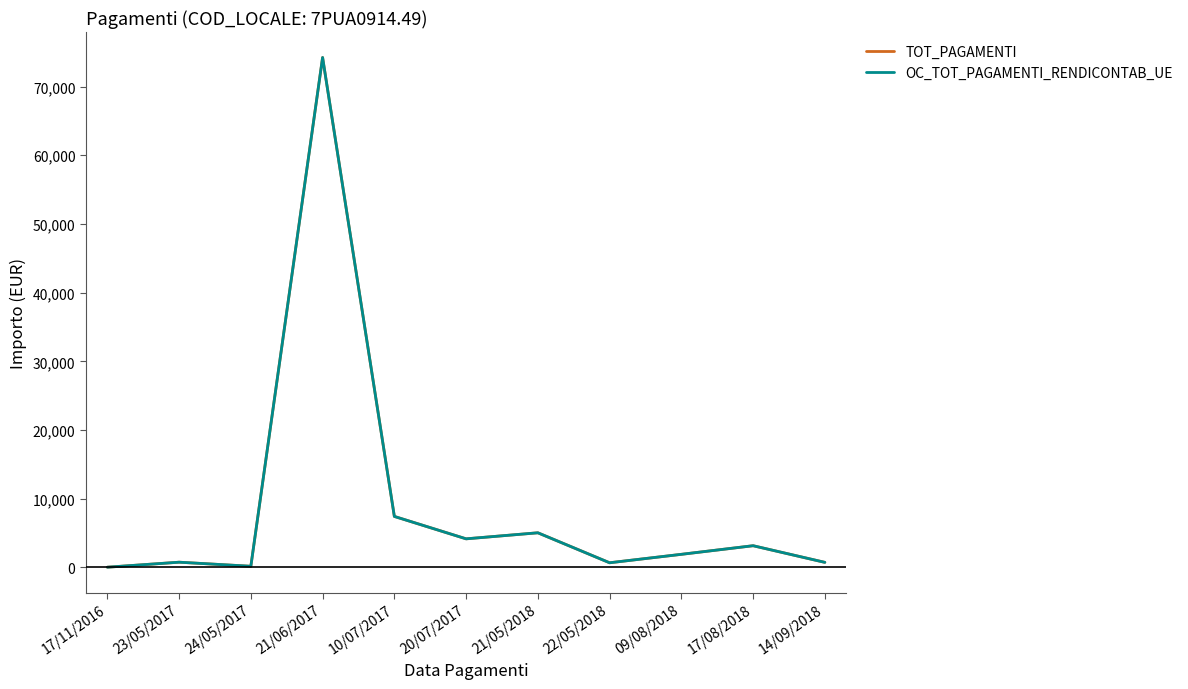

What is the label of the 11th point from the left?

14/09/2018